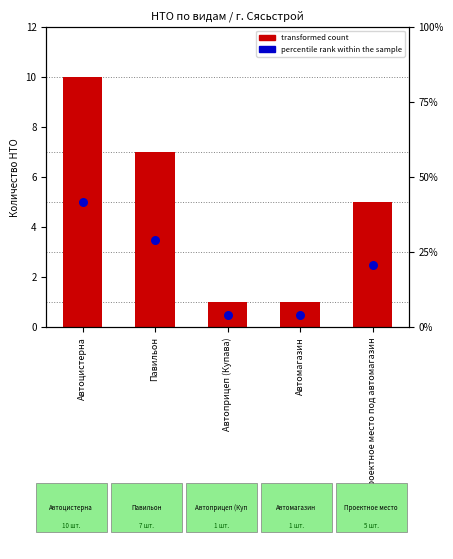

What is the total value across all series at Павильон?

36.2